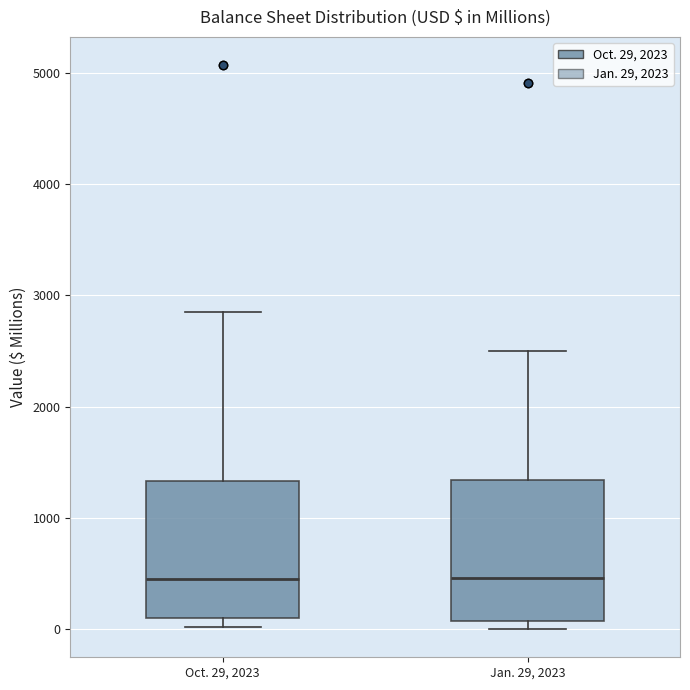

Reading left to right, read every box against the y-axis: the position of its median line, the range the box covers, and the ends of its whiskers. The values are not printed on the chart, so give them approximately, as read against the axis.

Oct. 29, 2023: median 400, box 100 to 1300, whiskers 0 to 2900
Jan. 29, 2023: median 500, box 100 to 1300, whiskers 0 to 2500